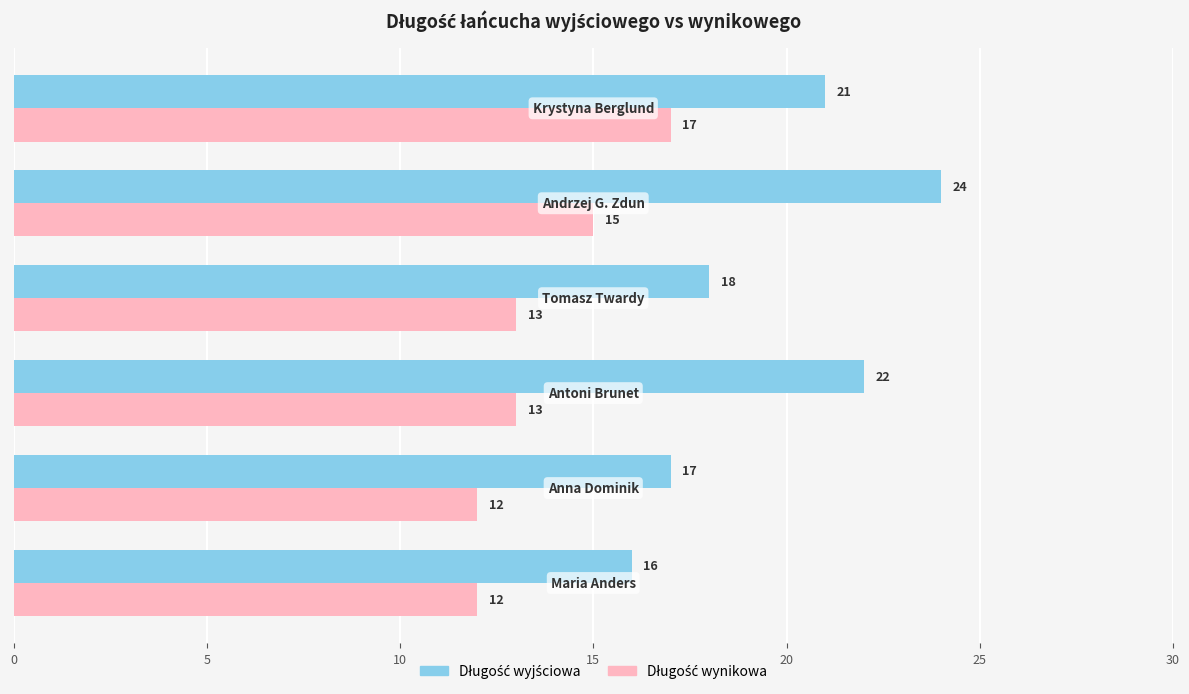

At how many categories does at least one series exceed 20?

3